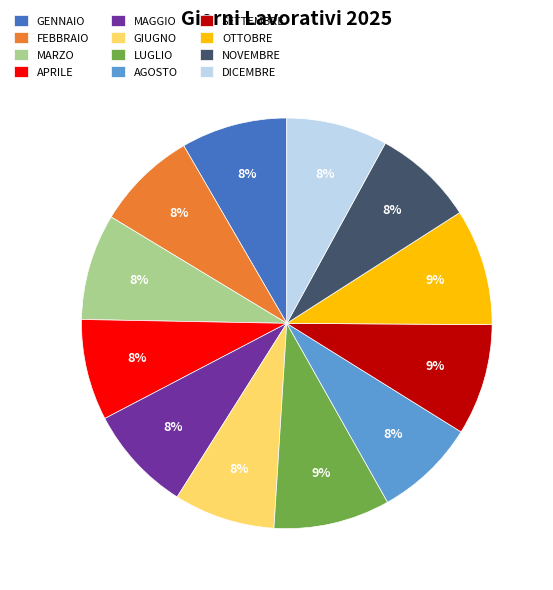

Do AGOSTO and GIUGNO together represent more than half of the pie?

No